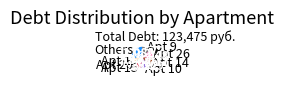

True or false: Apt 14 accounts for 26% of the total.

False